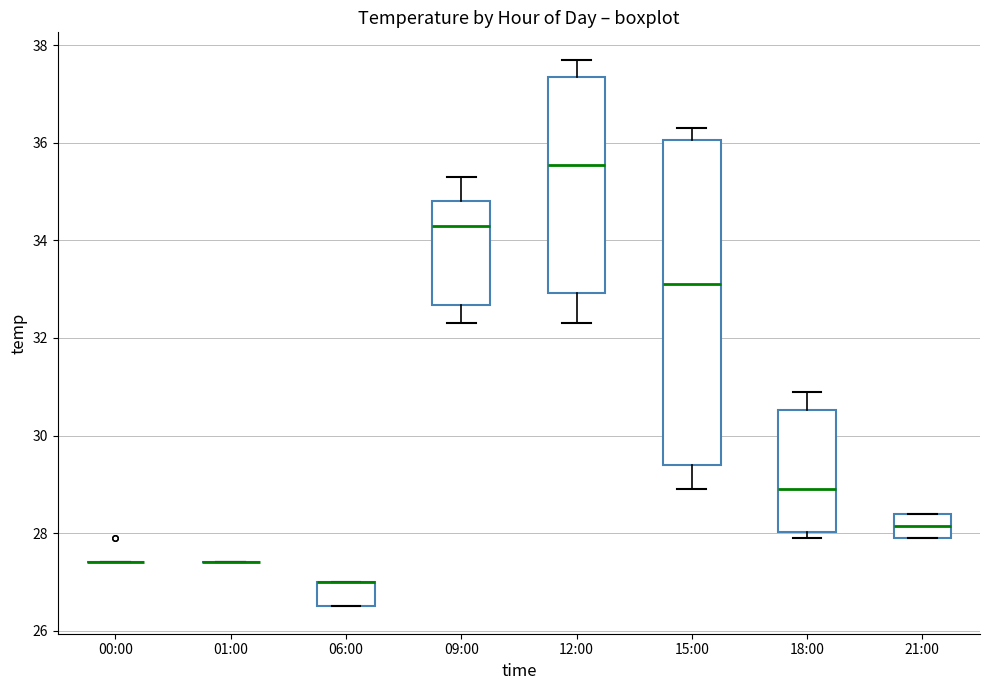

Reading left to right, read every box against the y-axis: the position of its median line, the range the box covers, and the ends of its whiskers. The values are not printed on the chart, so give them approximately, as read against the axis.

00:00: box collapsed to a line at 27.4, whiskers 27.4 to 27.4
01:00: box collapsed to a line at 27.4, whiskers 27.4 to 27.4
06:00: median 27.0 (drawn on the box's upper edge), box 26.6 to 27.0, whiskers 26.6 to 27.0
09:00: median 34.4, box 32.6 to 34.8, whiskers 32.4 to 35.4
12:00: median 35.6, box 33.0 to 37.4, whiskers 32.4 to 37.8
15:00: median 33.2, box 29.4 to 36.0, whiskers 29.0 to 36.4
18:00: median 29.0, box 28.0 to 30.6, whiskers 28.0 (just below the box's lower edge) to 31.0
21:00: median 28.2, box 28.0 to 28.4, whiskers 28.0 to 28.4